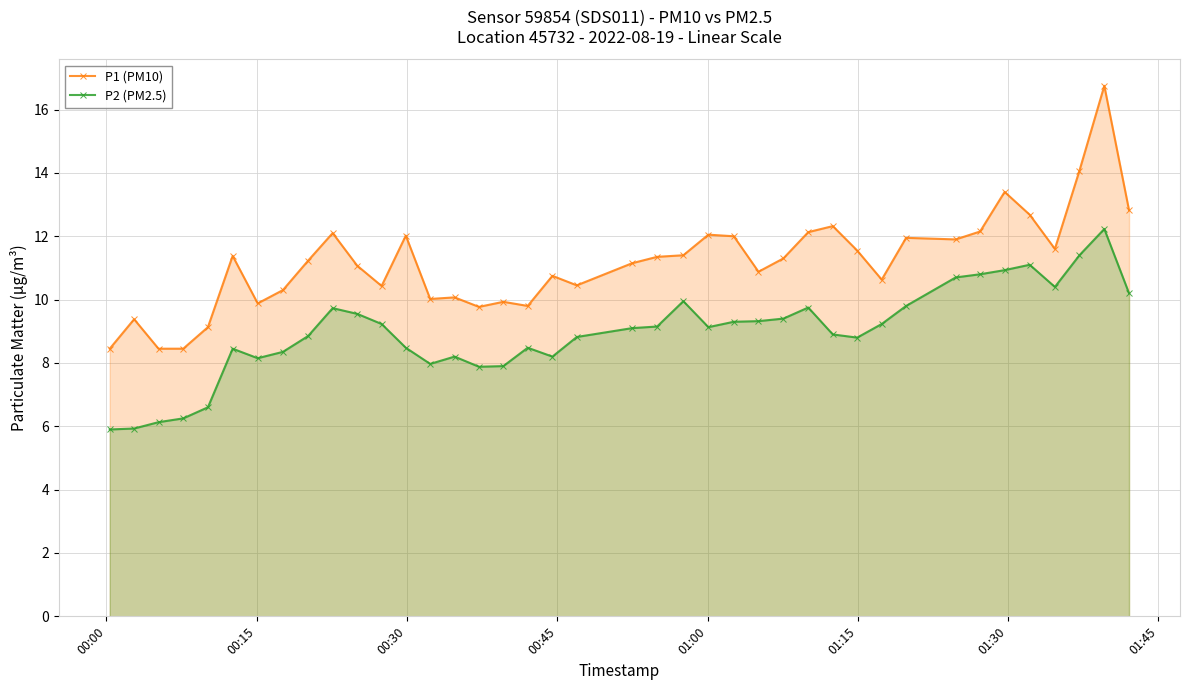

In P1 (PM10), how many points are higher than both neighbors (excluding endpoints)?

12